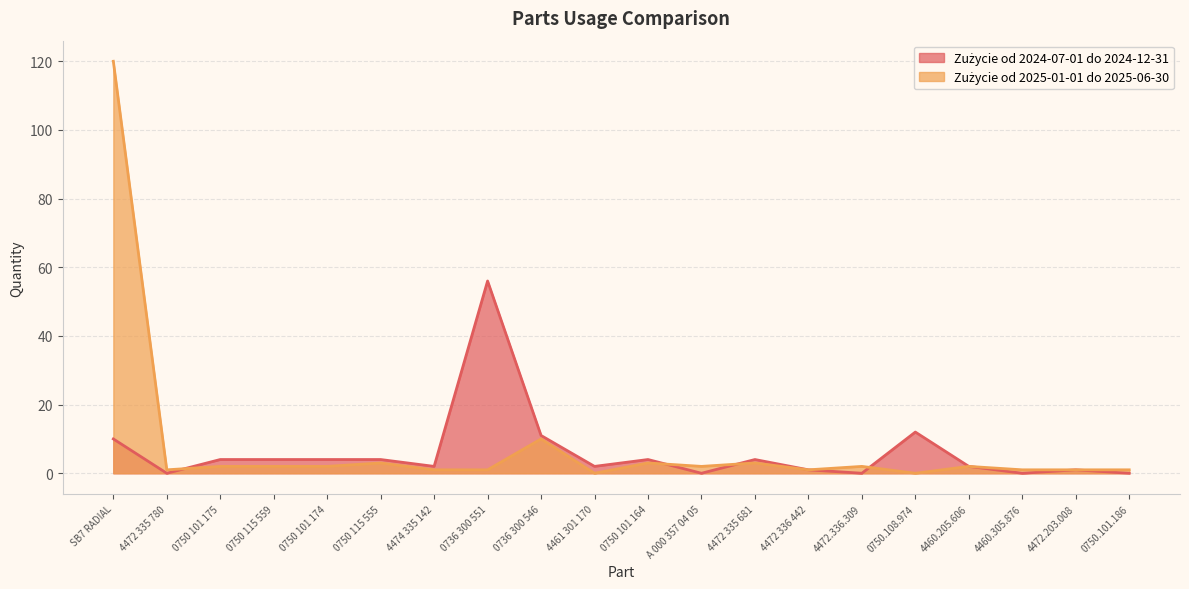

Reading right to left, extract all data points from this chart.

Zużycie od 2024-07-01 do 2024-12-31: 0750.101.186=0	4472.203.008=1	4460.305.876=0	4460.205.606=2	0750.108.974=12	4472.336.309=0	4472 336 442=1	4472 335 681=4	A 000 357 04 05=0	0750 101 164=4	4461 301 170=2	0736 300 546=11	0736 300 551=56	4474 335 142=2	0750 115 555=4	0750 101 174=4	0750 115 559=4	0750 101 175=4	4472 335 780=0	SB7 RADIAL=10
Zużycie od 2025-01-01 do 2025-06-30: 0750.101.186=1	4472.203.008=1	4460.305.876=1	4460.205.606=2	0750.108.974=0	4472.336.309=2	4472 336 442=1	4472 335 681=3	A 000 357 04 05=2	0750 101 164=3	4461 301 170=0	0736 300 546=10	0736 300 551=1	4474 335 142=1	0750 115 555=3	0750 101 174=2	0750 115 559=2	0750 101 175=2	4472 335 780=1	SB7 RADIAL=120